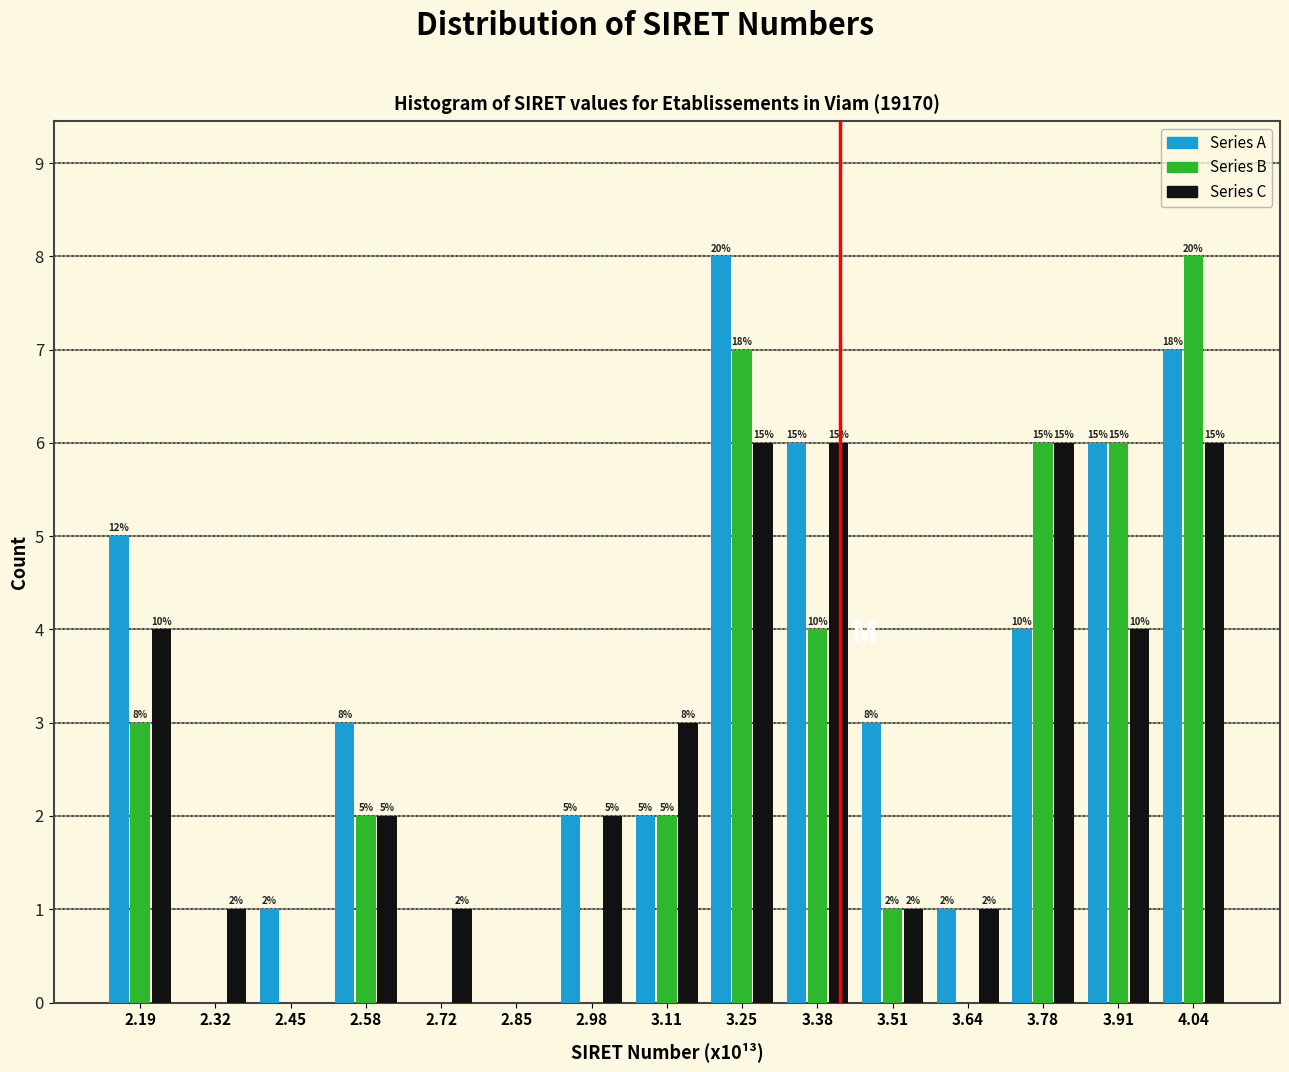

What is the maximum value shown in the chart?

8